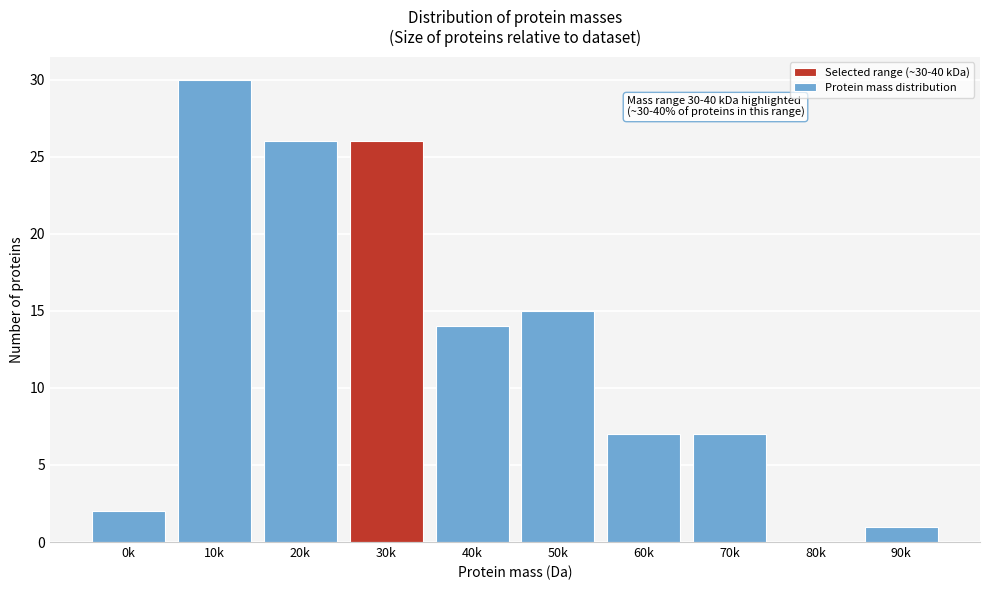

Reading left to right, what are all the values shown in this chart?

0k=2	10k=30	20k=26	30k=26	40k=14	50k=15	60k=7	70k=7	80k=0	90k=1